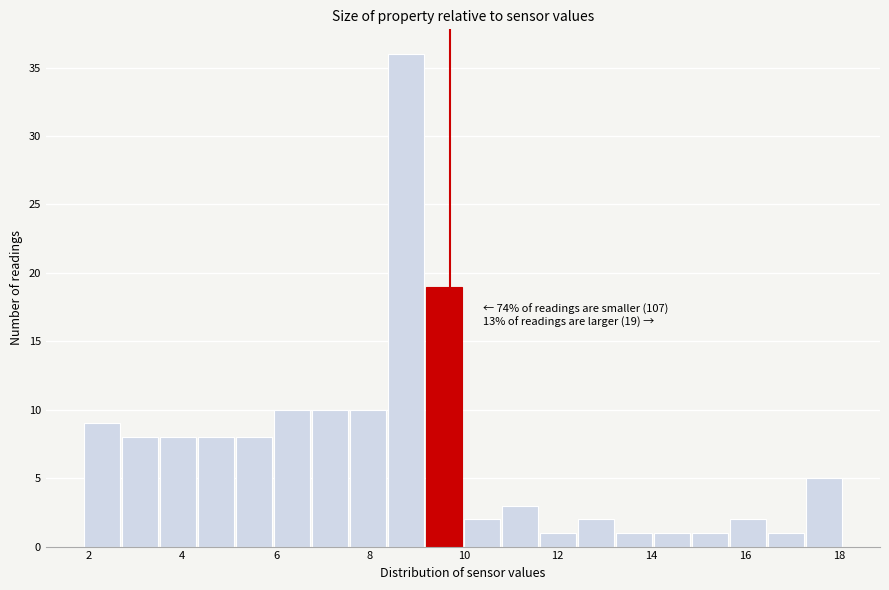

Which range on the x-axis has the tallest bar?

8.4 to 9.2